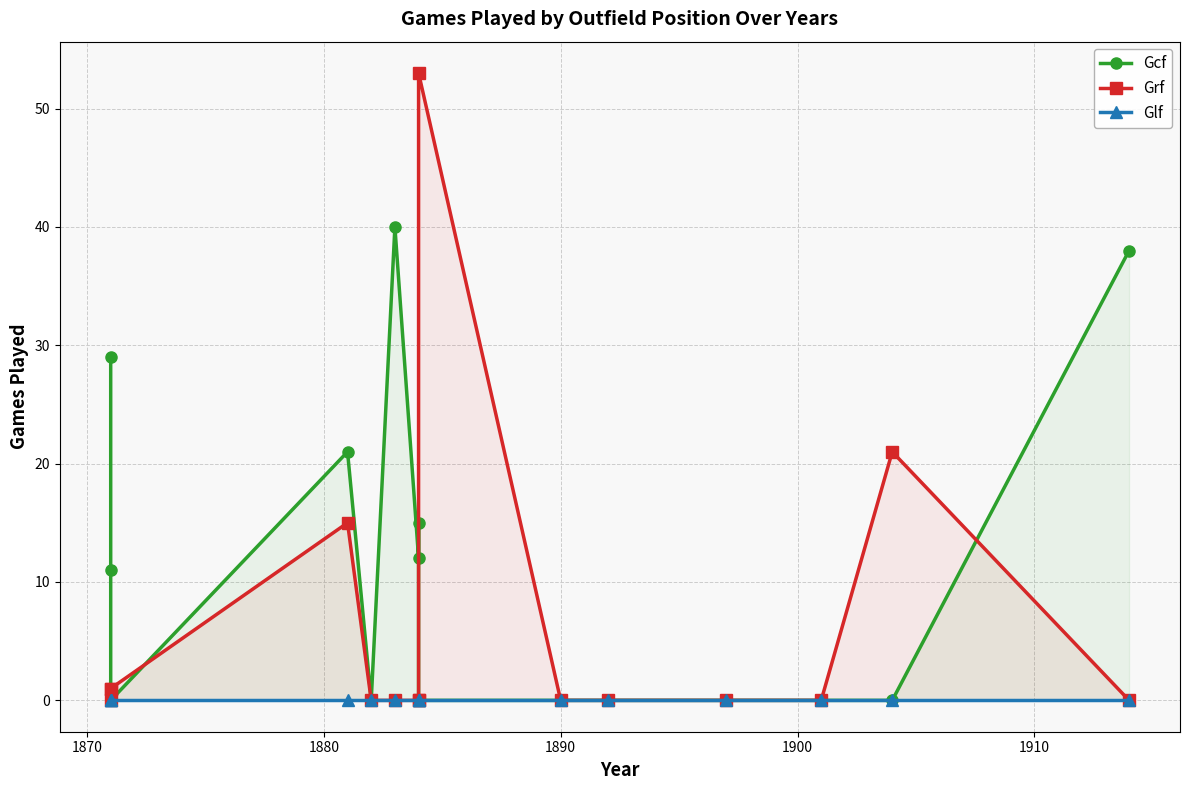

Which series has the largest range (max minus min)?

Grf